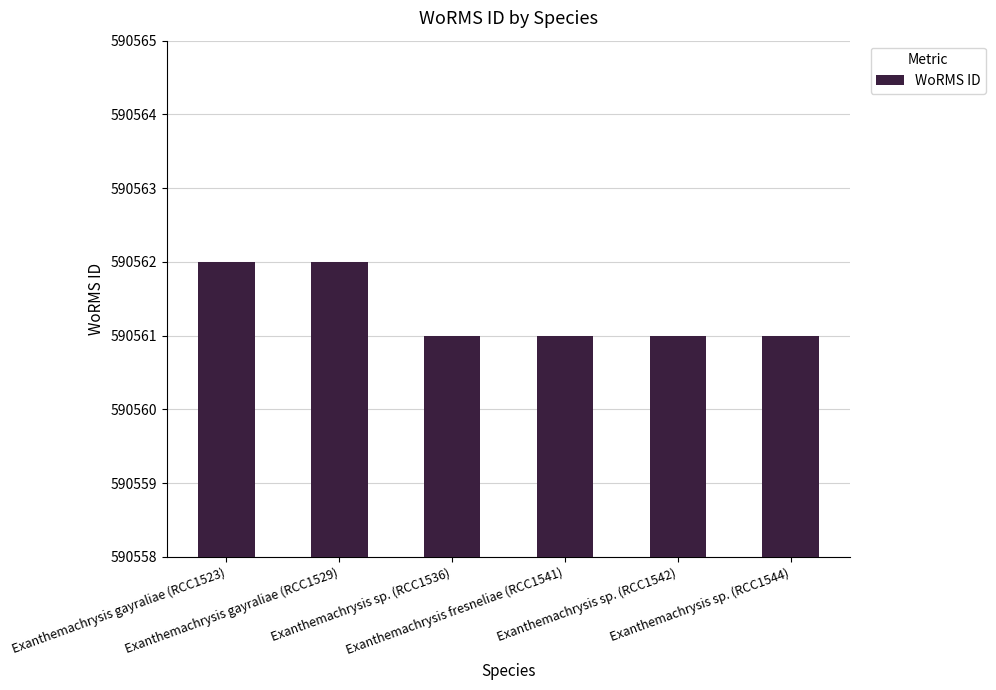

What value does the data have at Exanthemachrysis gayraliae (RCC1523)?

590562